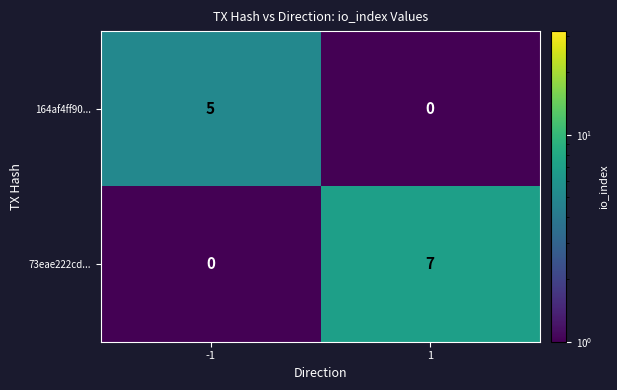

The value of 164af4ff90... at -1 is 9. True or false?

False